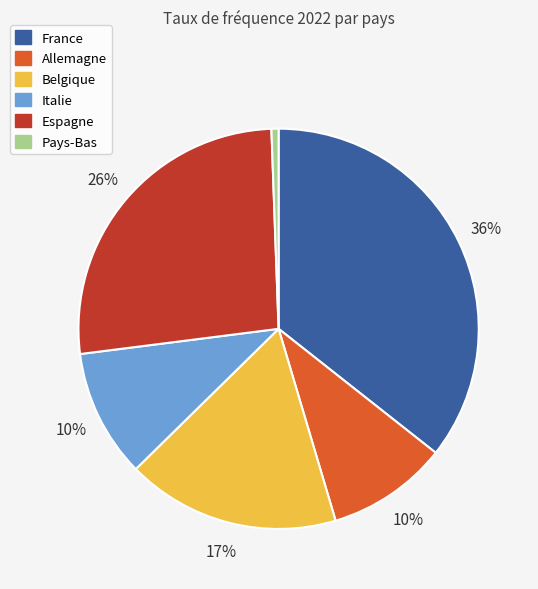

To the nearest percent, what is the average slice percentage?

17%